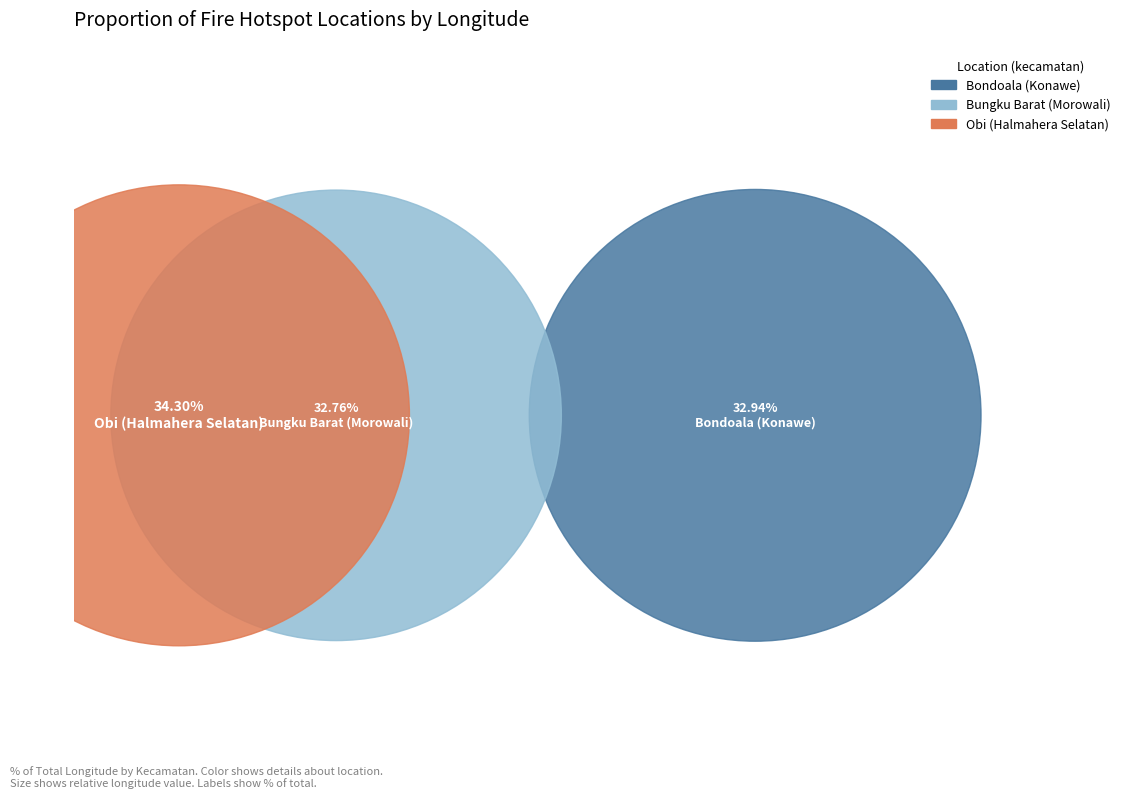

The Obi (Halmahera Selatan) slice represents 34% of the pie. True or false?

True